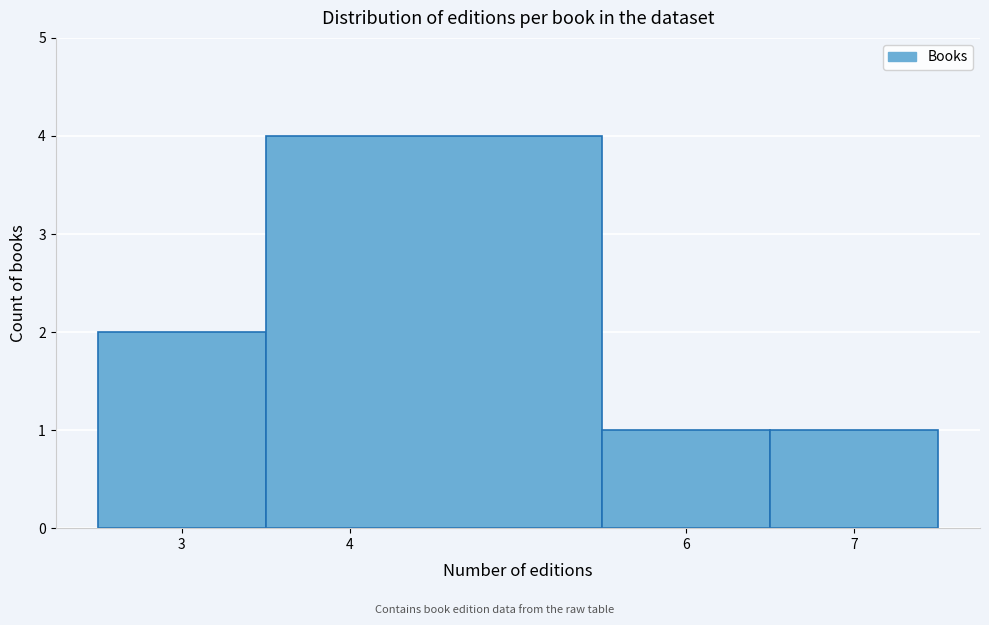

Reading left to right, transcribe this chart: for each bar, give the range it covers on the x-axis and its height. The values are not printed on the chart, so give them approximately, as read against the axis.

2.5 to 3.5: 2
3.5 to 5.5: 4
5.5 to 6.5: 1
6.5 to 7.5: 1